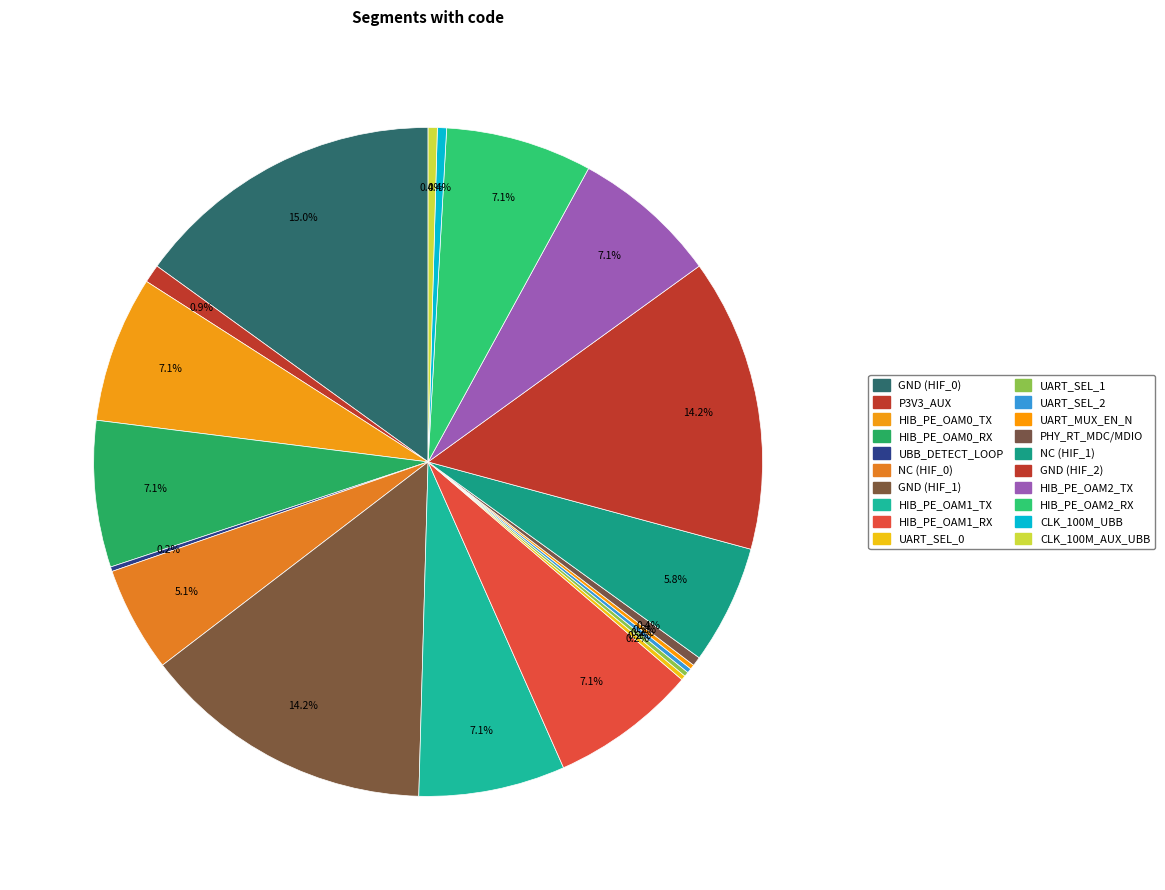

Is the sum of GND (HIF_2) and HIB_PE_OAM0_TX greater than half?

No